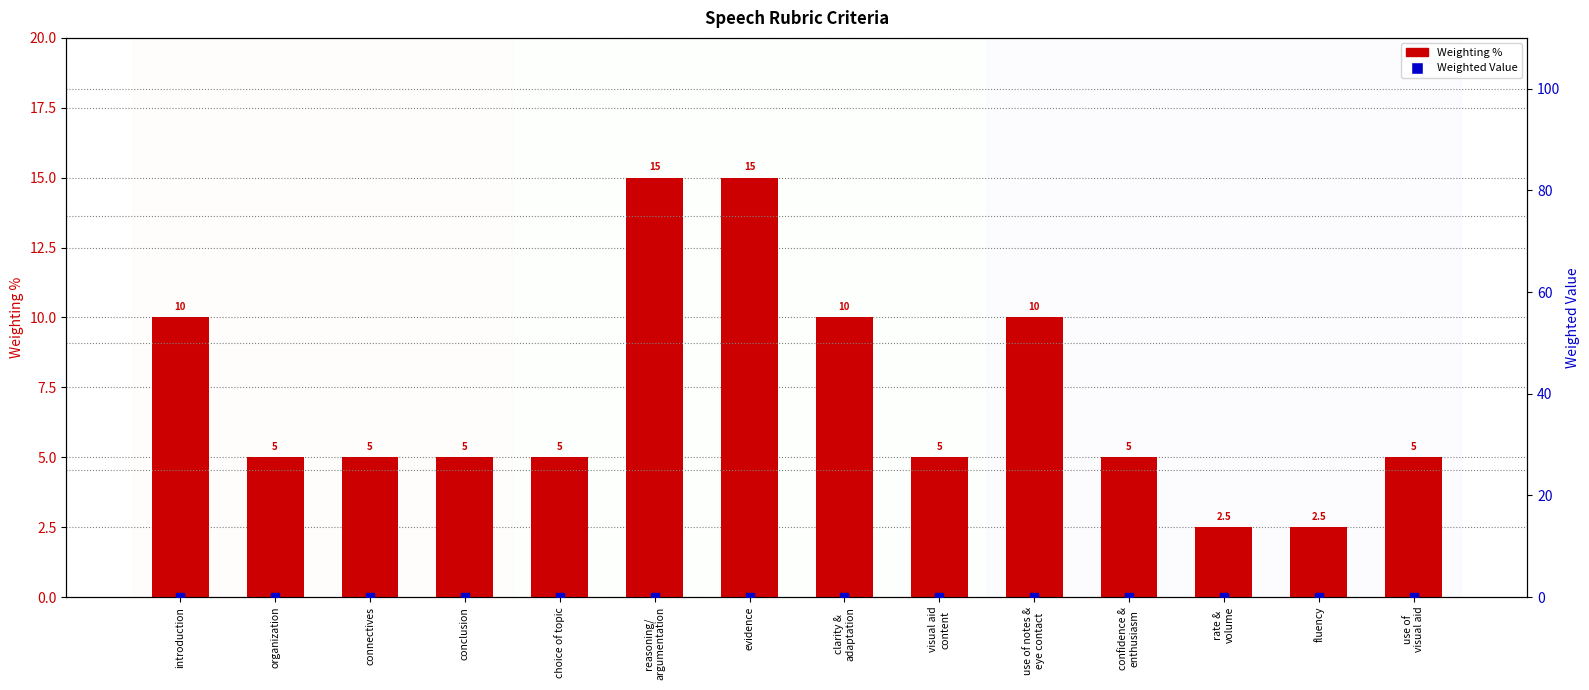

Which series reaches the maximum Y coordinate?

Weighting %